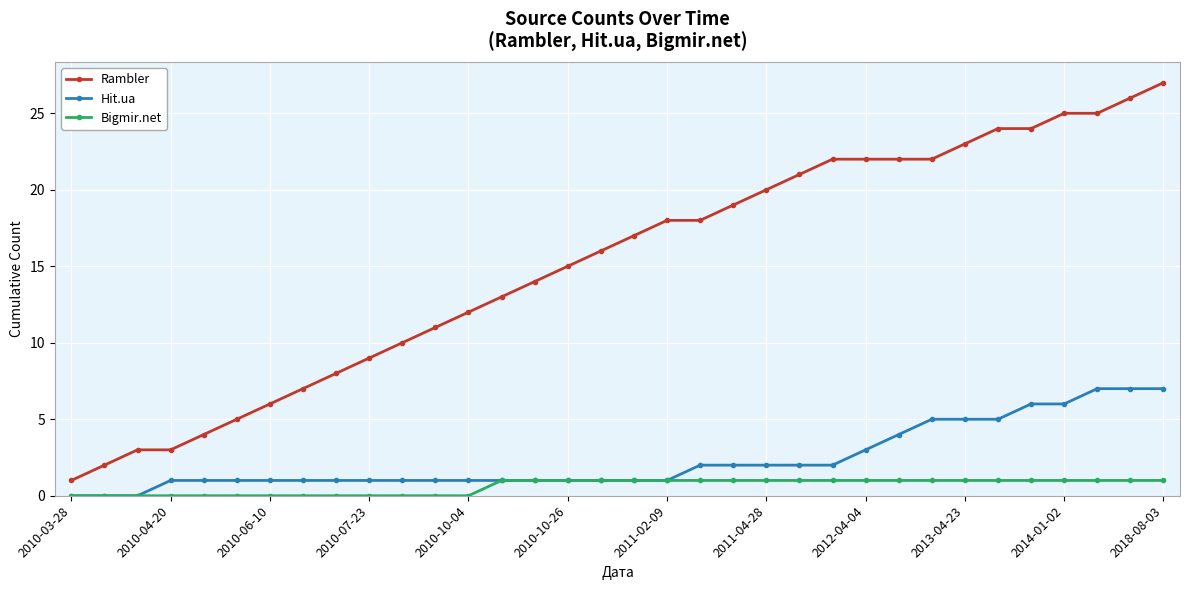

Does the chart have visible grid lines?

Yes